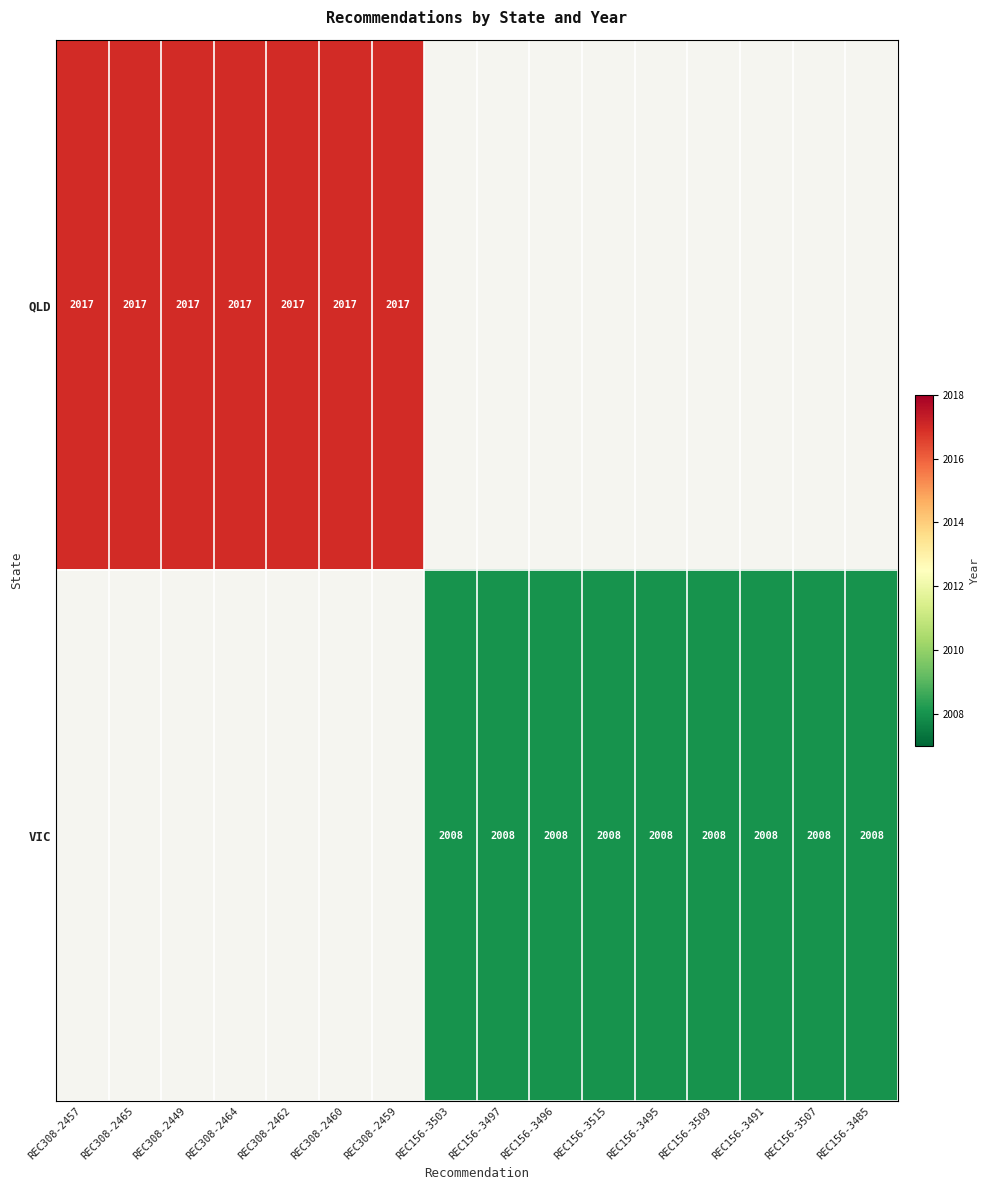

Between REC156-3495 and REC308-2465, which is larger?

REC308-2465